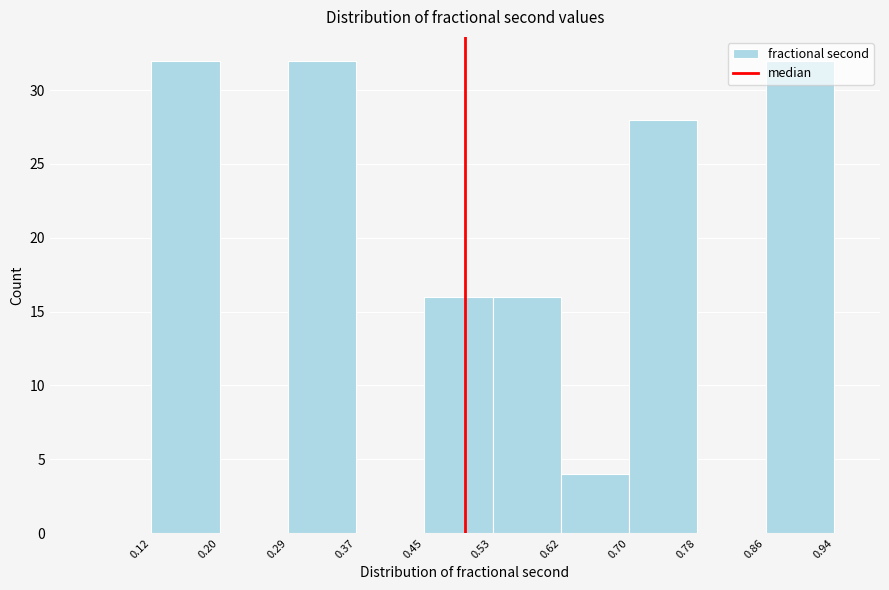

How tall is the bar that spans 0.29 to 0.37 on the x-axis? The values are not printed on the chart, so give them approximately, as read against the axis.

32